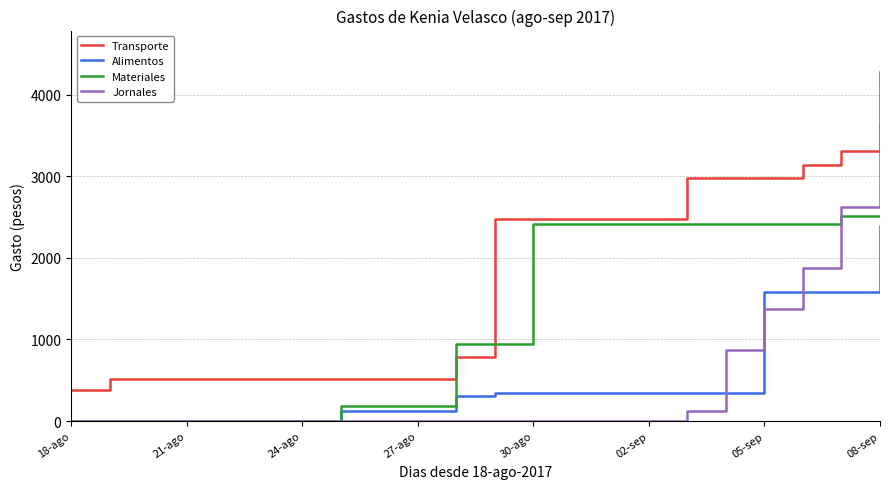

Which series has the largest total across all categories?

Transporte